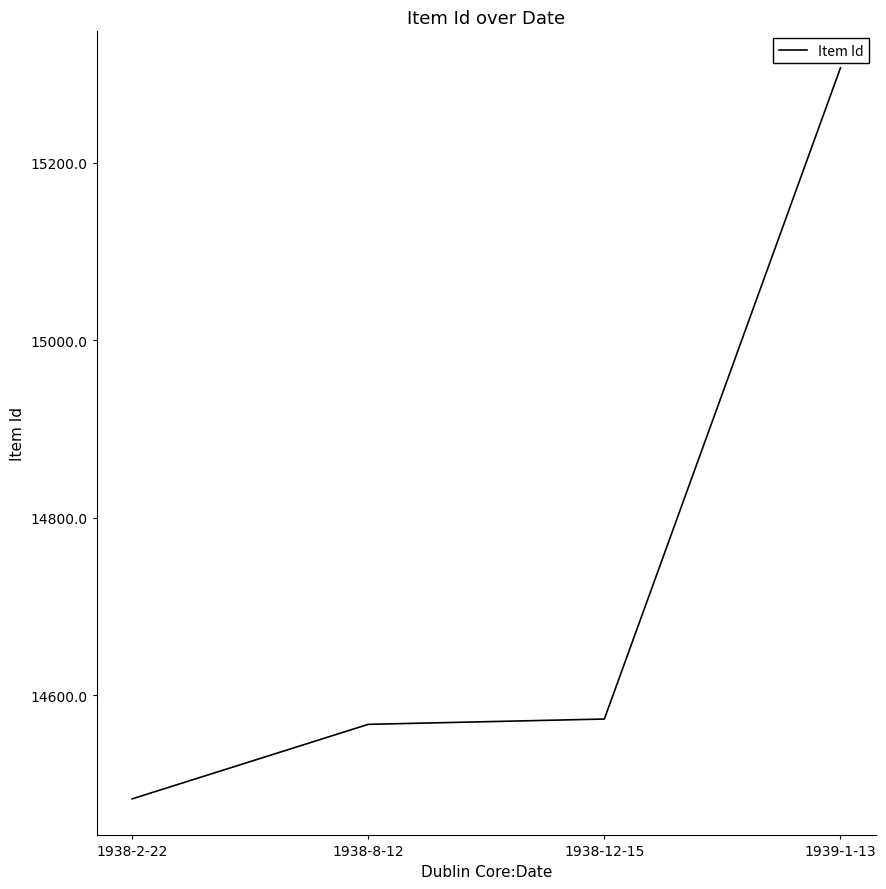

Approximately how many times larger is the value at 1938-2-22 compared to 1938-8-12?

1.0